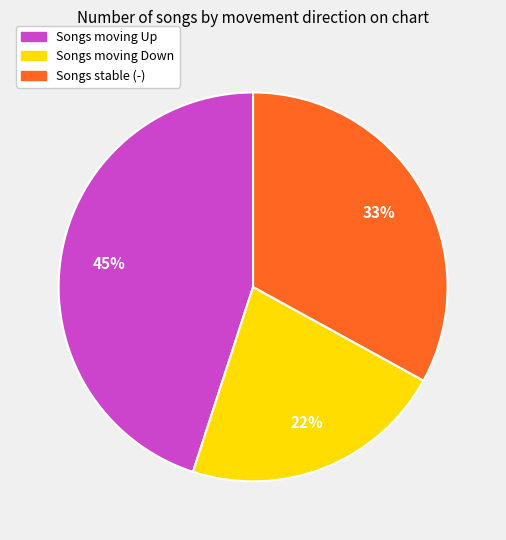

To the nearest percent, what is the average slice percentage?

33%